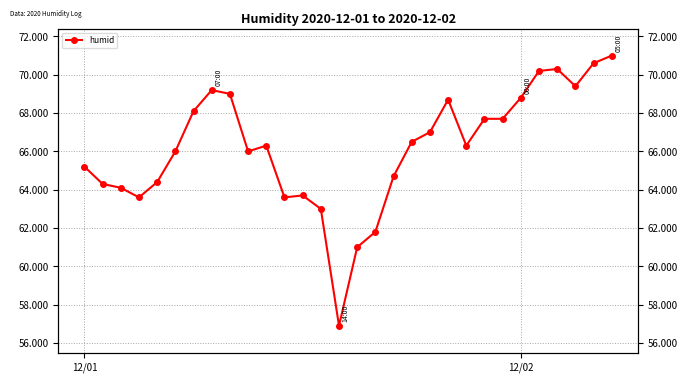

What is the value of the 16th point from the left?

61.0